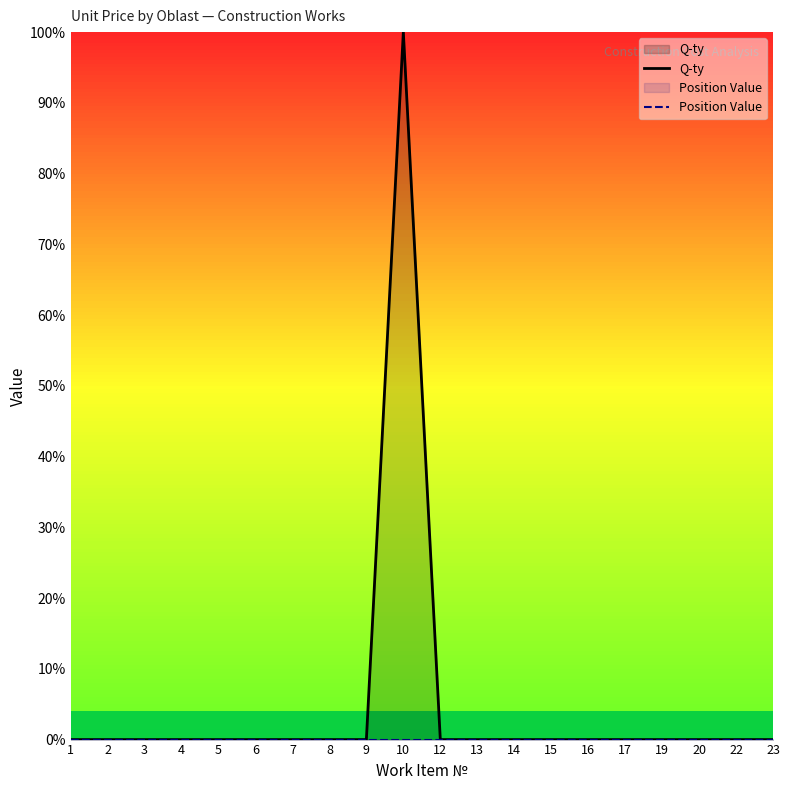

The Q-ty series shows 56.0 at 7. True or false?

False